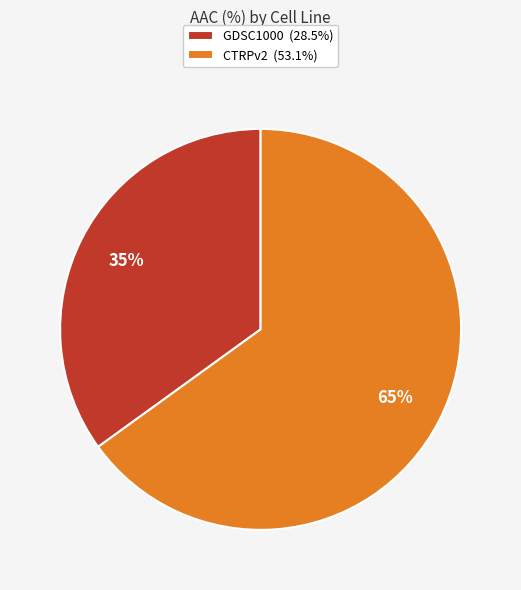

To the nearest percent, what percentage of the pie is GDSC1000?

35%